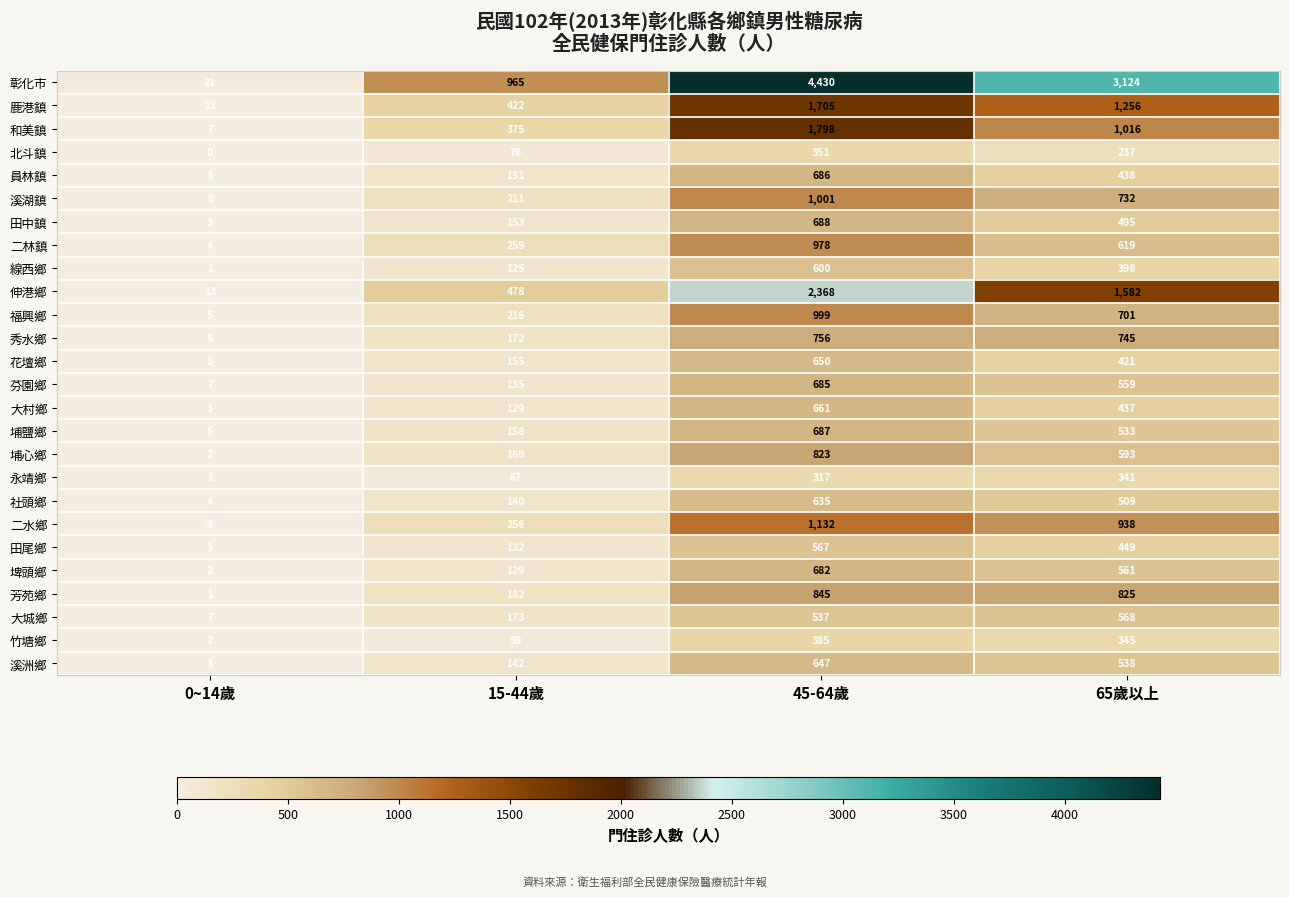

Between 0~14歲 and 45-64歲, which series saw the biggest shift?

彰化市